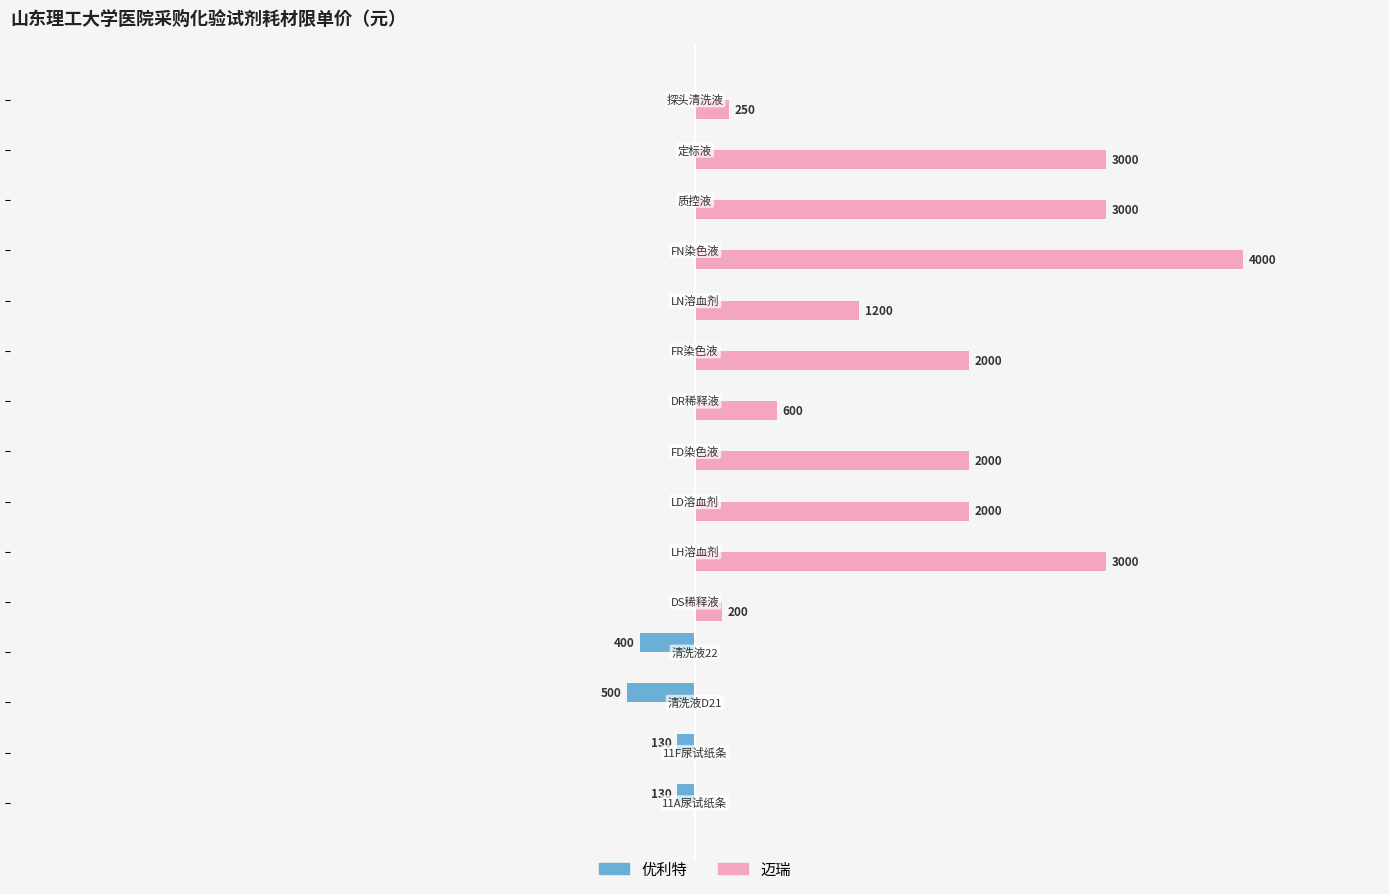

Which series has the largest total across all categories?

迈瑞